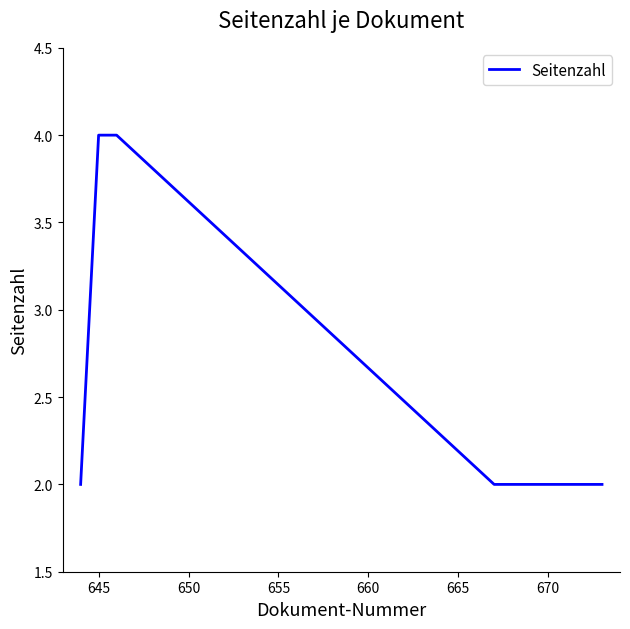

What is the difference between the maximum and minimum values?

2